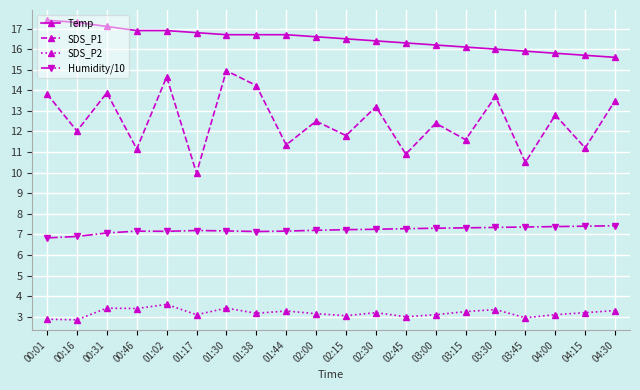

Which series has the largest total across all categories?

Temp